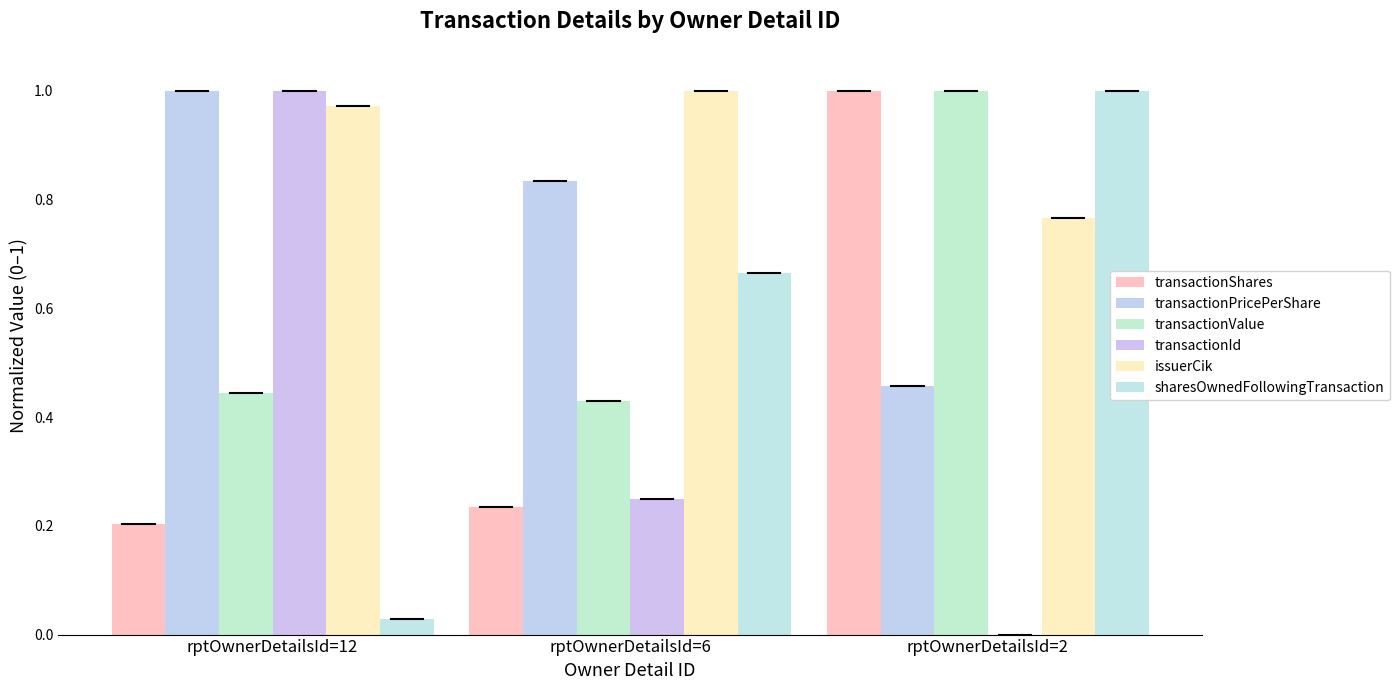

How many groups of bars are there?

3